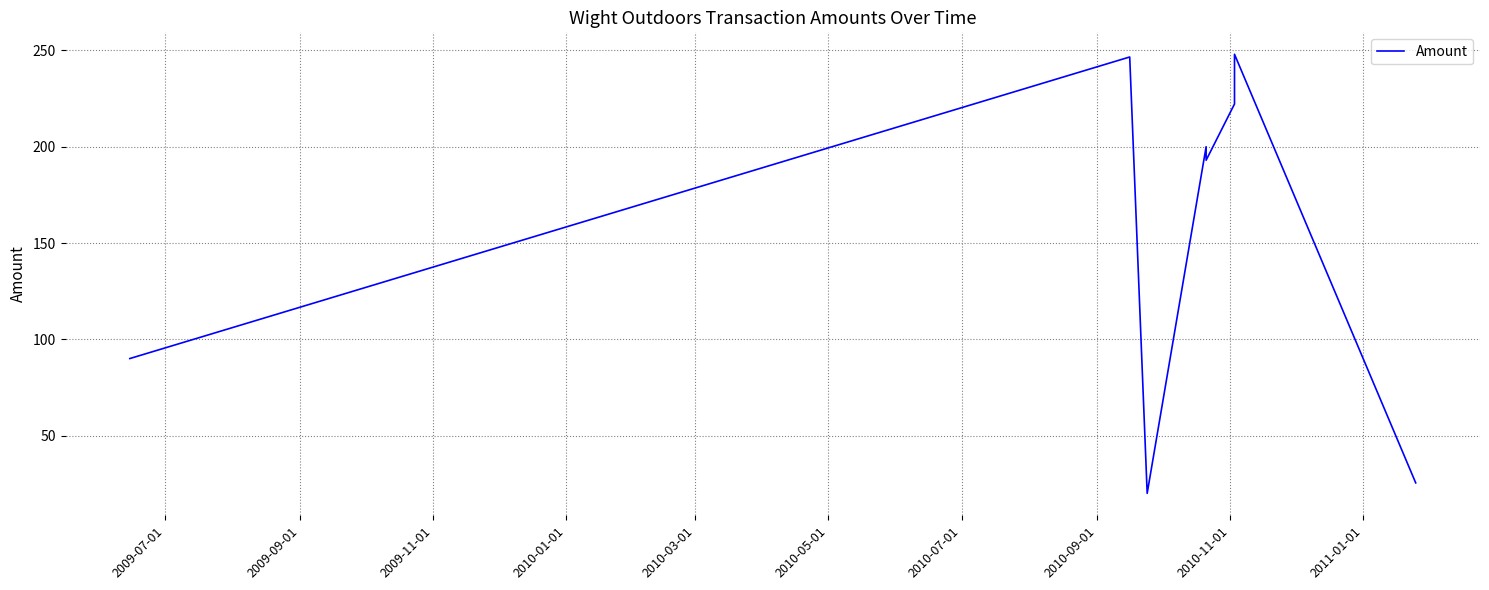

The value at 2009-11-01 is 29.7. True or false?

False